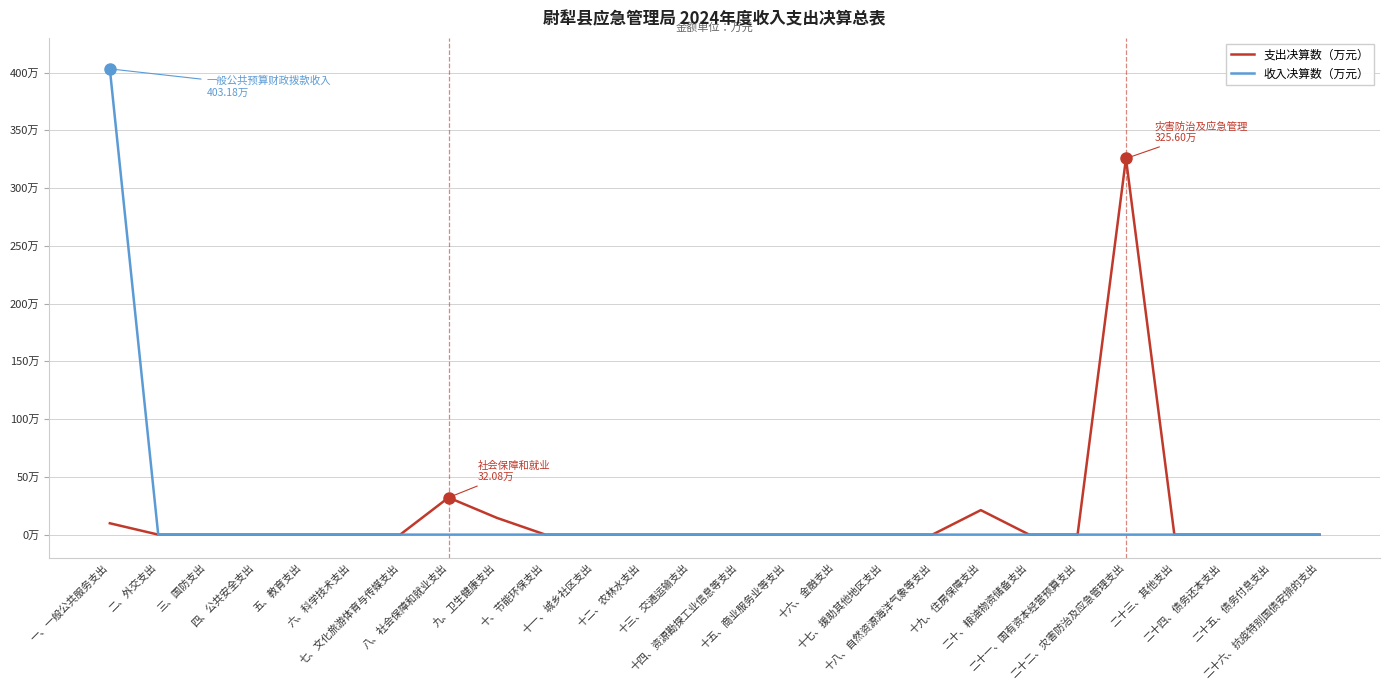

Does the chart have visible grid lines?

Yes